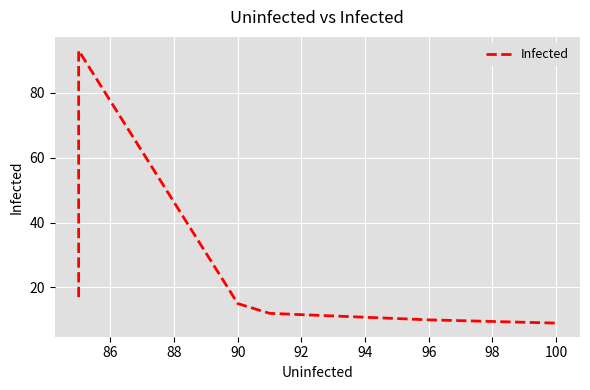

How many lines are shown in the chart?

1